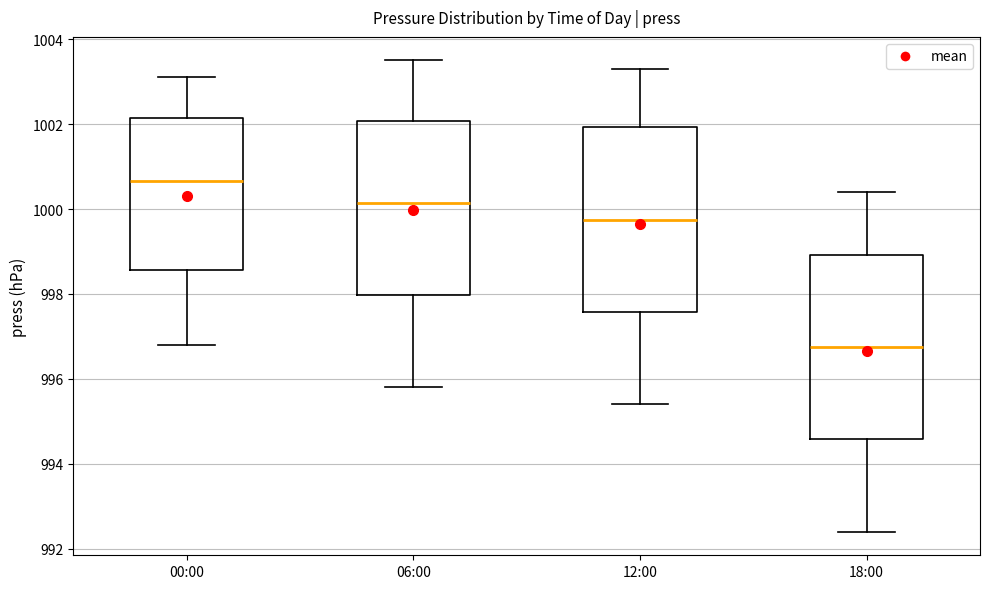

Reading left to right, transcribe this box plot: for each box, give where its median line is, the range the box spans, and where its two whiskers end, as read against the y-axis. The values are not printed on the chart, so give them approximately, as read against the axis.

00:00: median 1000.6, box 998.6 to 1002.2, whiskers 996.8 to 1003.2
06:00: median 1000.2, box 998.0 to 1002.0, whiskers 995.8 to 1003.6
12:00: median 999.8, box 997.6 to 1002.0, whiskers 995.4 to 1003.4
18:00: median 996.8, box 994.6 to 999.0, whiskers 992.4 to 1000.4